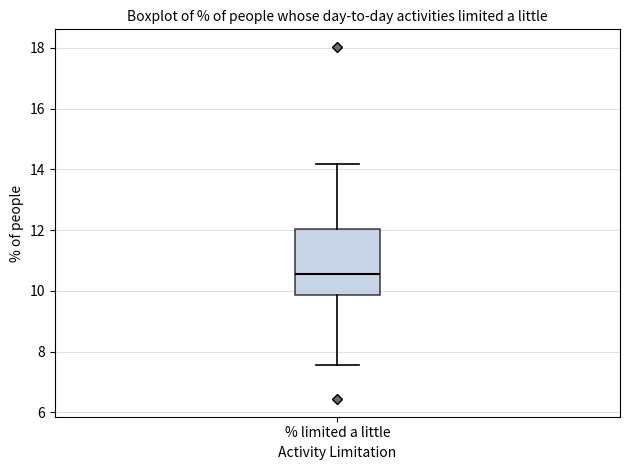

Where does the upper whisker of the box for % limited a little end on the y-axis? The values are not printed on the chart, so give them approximately, as read against the axis.

14.2